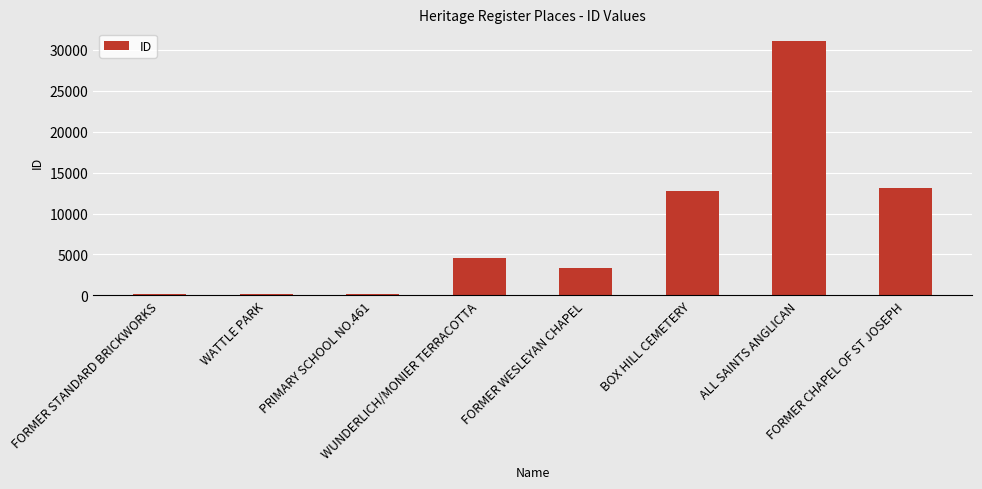

What is the sum of all values?

65393